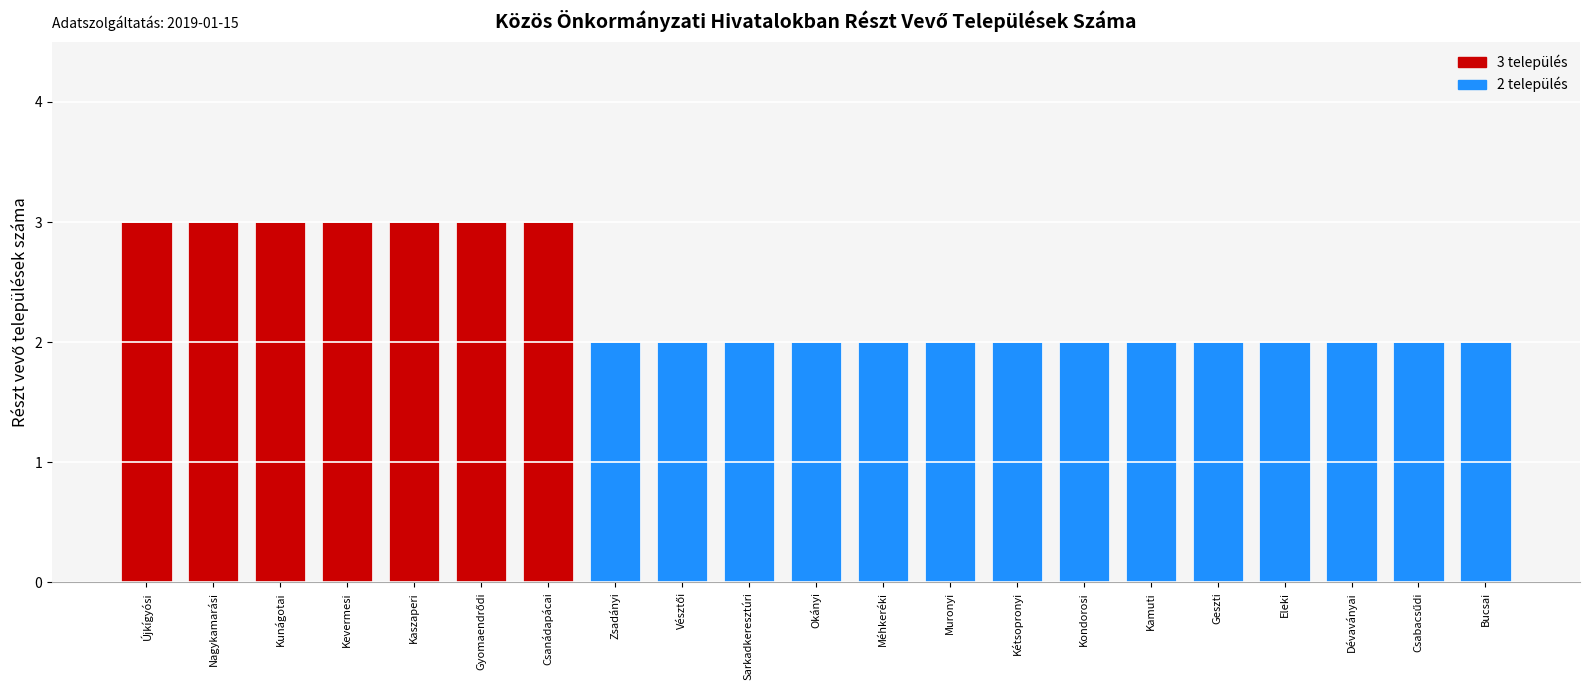

What is the minimum value shown in the chart?

2